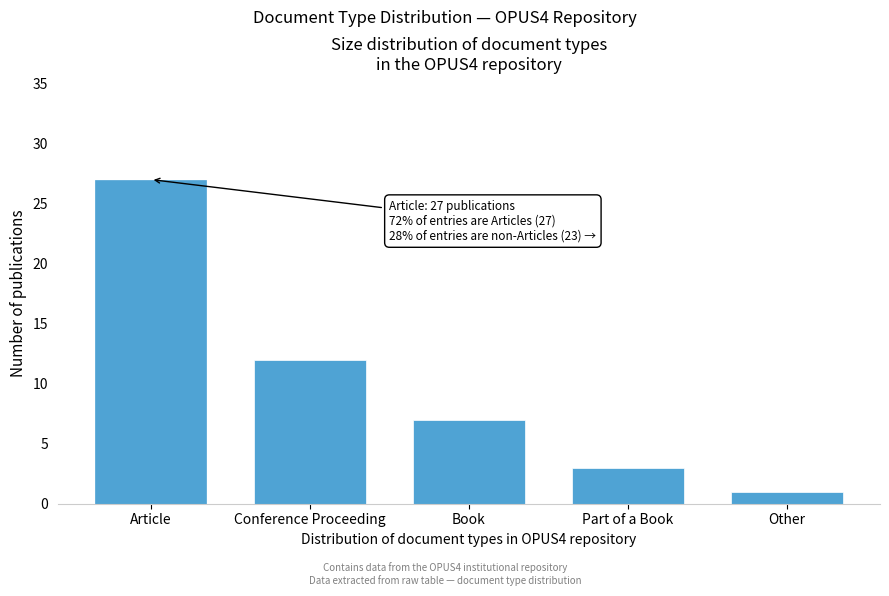

Reading right to left, list all the values displayed in this chart.

Other=1	Part of a Book=3	Book=7	Conference Proceeding=12	Article=27